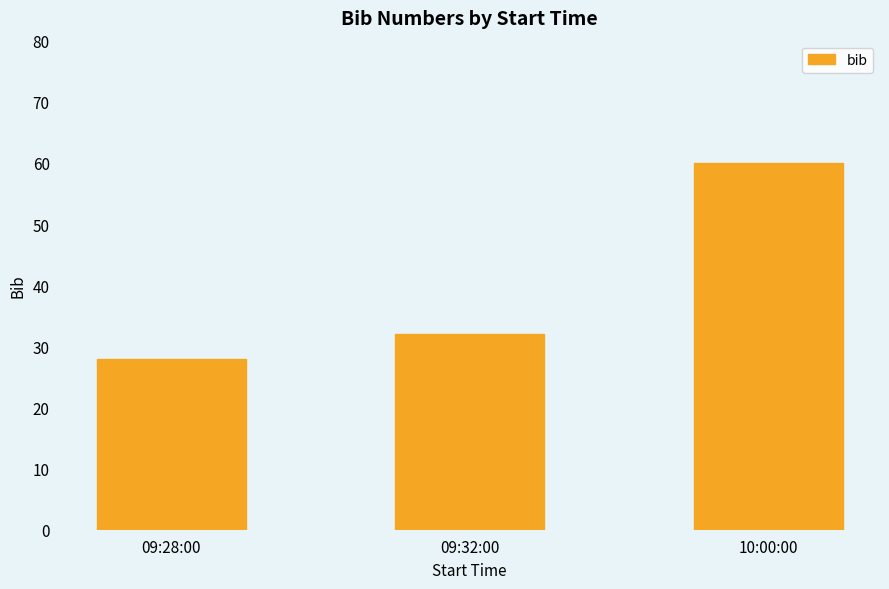

At which label is the value closest to 44?

09:32:00